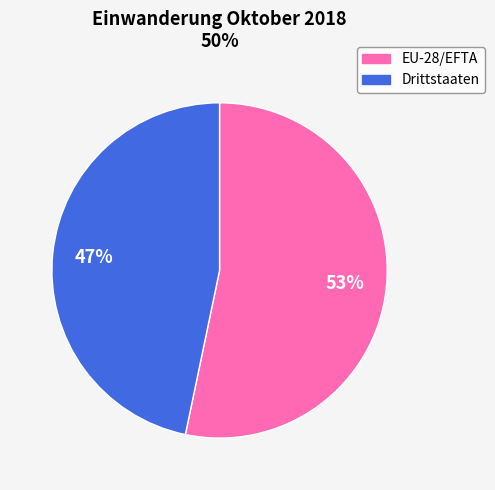

Which category accounts for the majority?

EU-28/EFTA